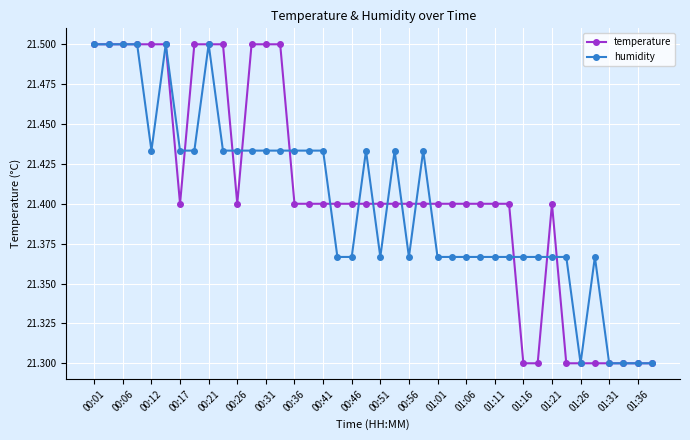

Count the humidity values in the range 21 to 22.

40